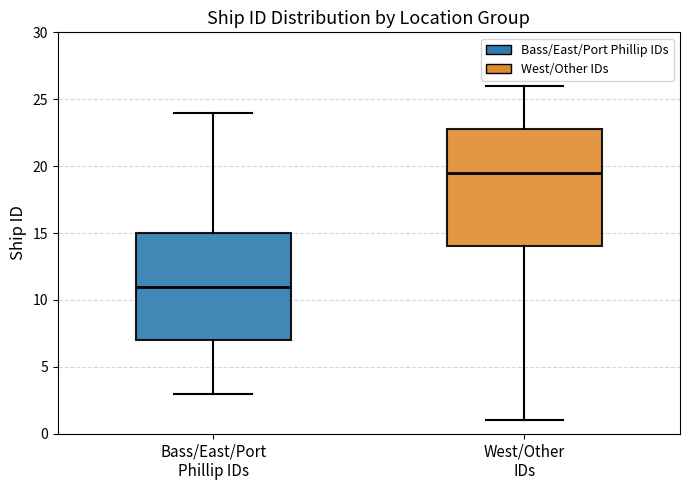

Where does the lower whisker of the box for Bass/East/Port Phillip IDs end on the y-axis? The values are not printed on the chart, so give them approximately, as read against the axis.

3.0